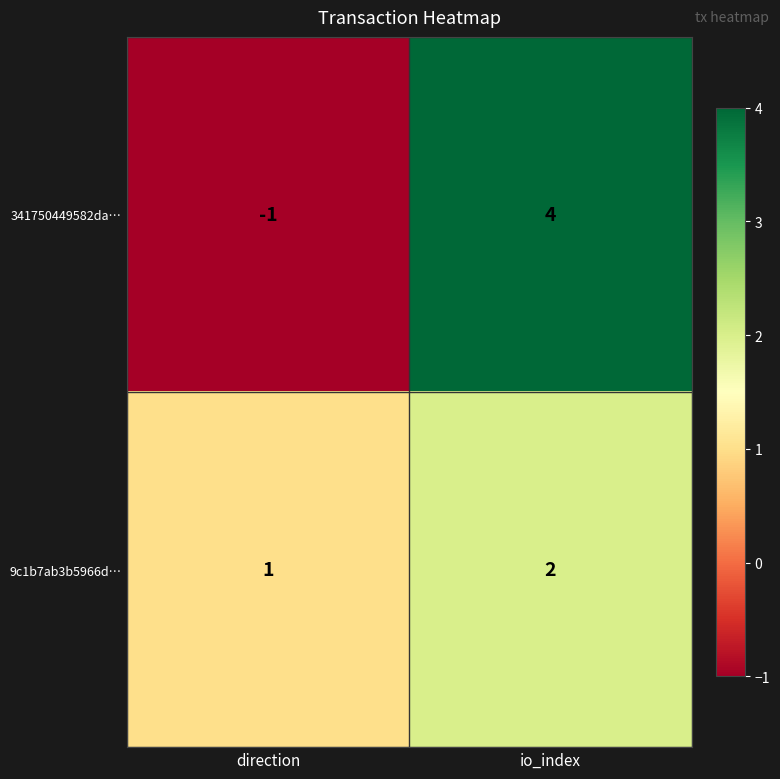

Rank the series at io_index from highest to lowest value.

341750449582da…, 9c1b7ab3b5966d…